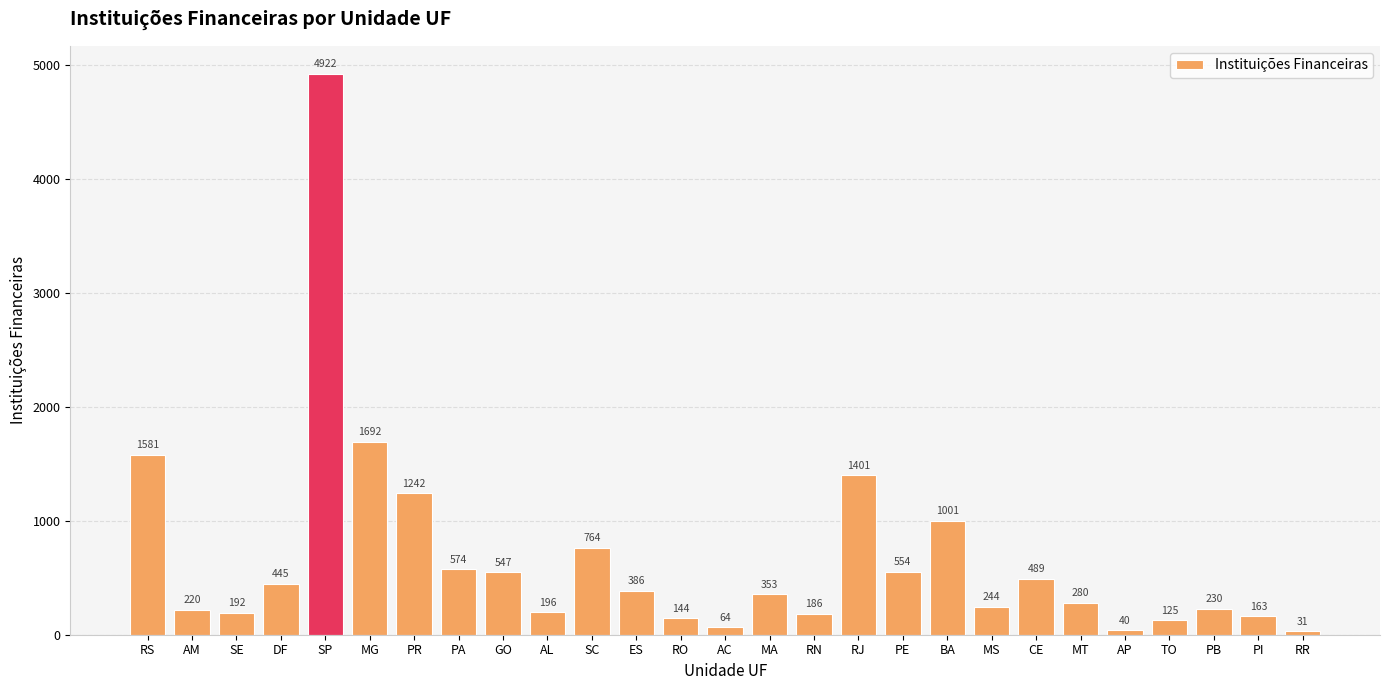

Which has a higher value, CE or SE?

CE